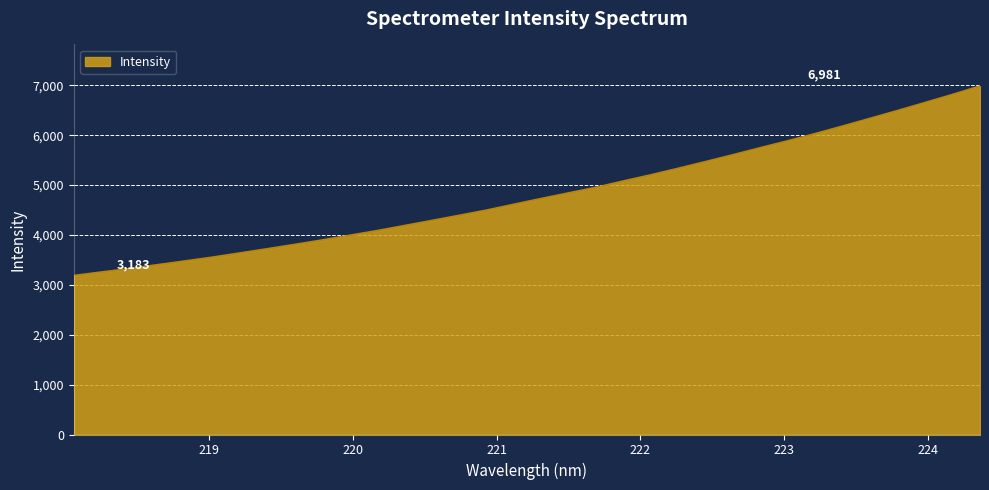

What is the difference between the maximum and minimum values?

3798.6